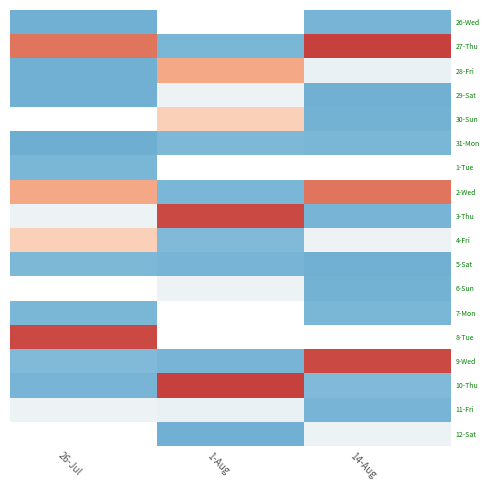

What is the spread (max minus min) of values at 14-Aug?

4.1